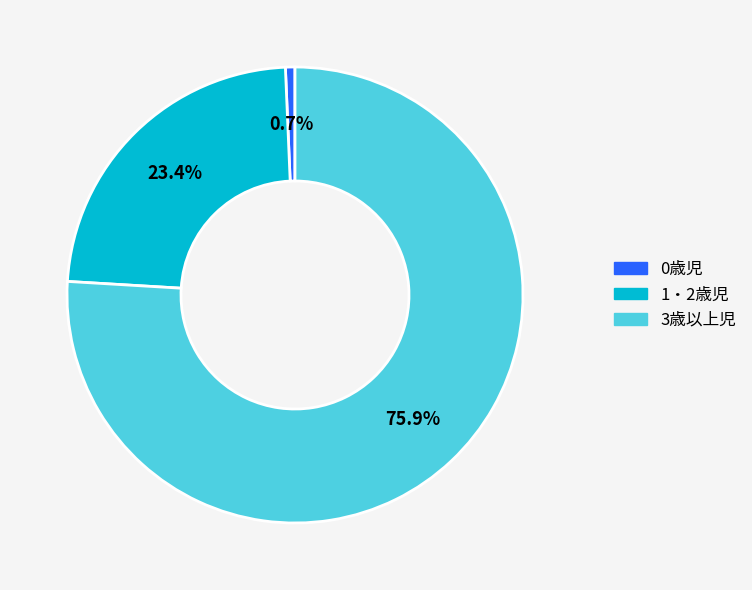

How many segments does this pie chart have?

3